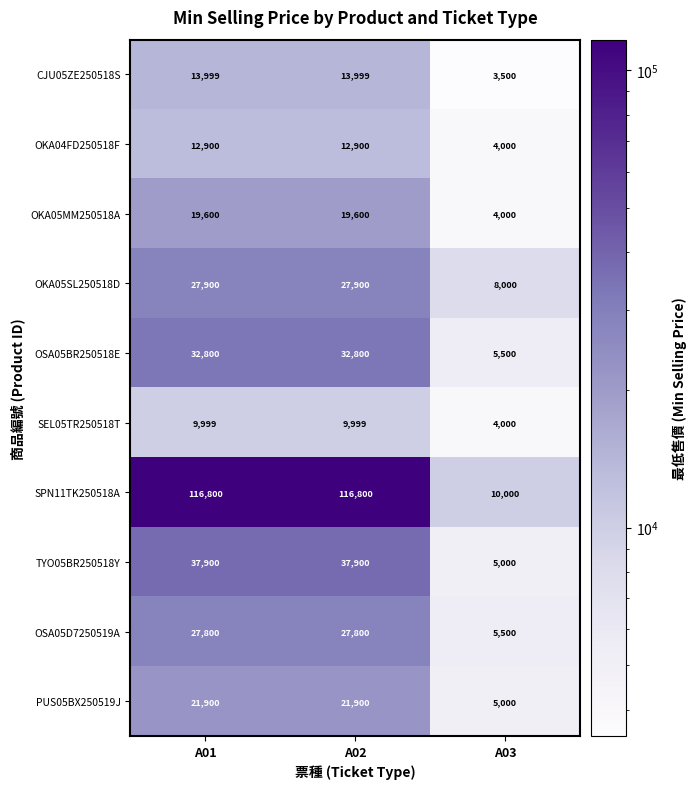

The OSA05D7250519A series shows 27800 at A02. True or false?

True